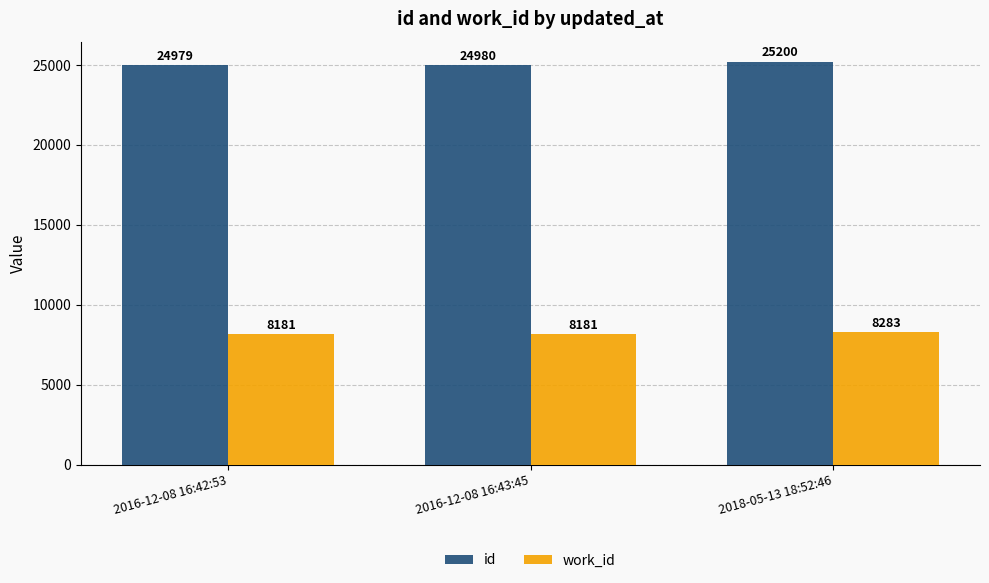

At which label does id reach its peak?

2018-05-13 18:52:46